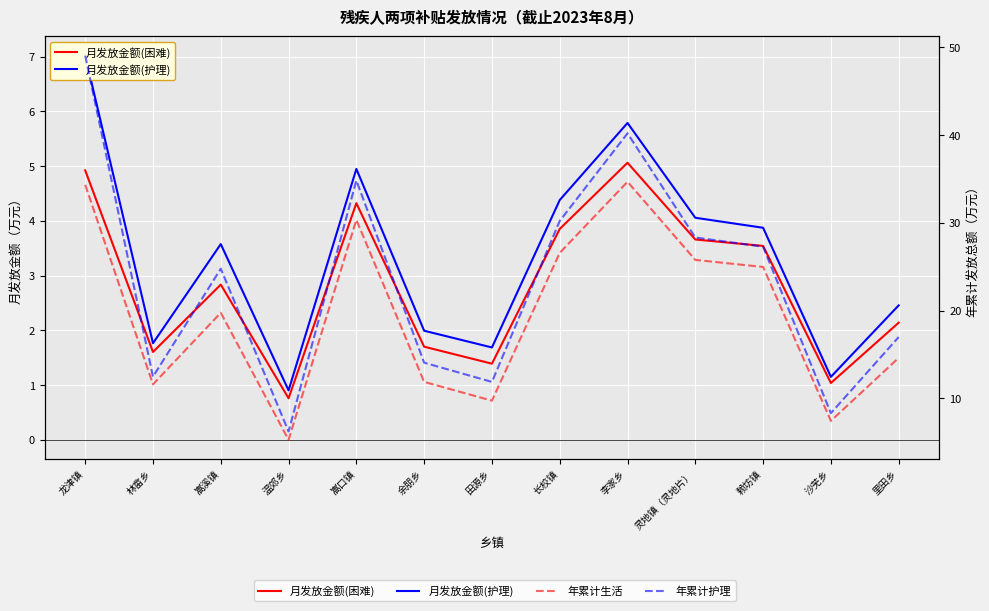

Read the 年累计护理 value at 余朋乡.

14.1